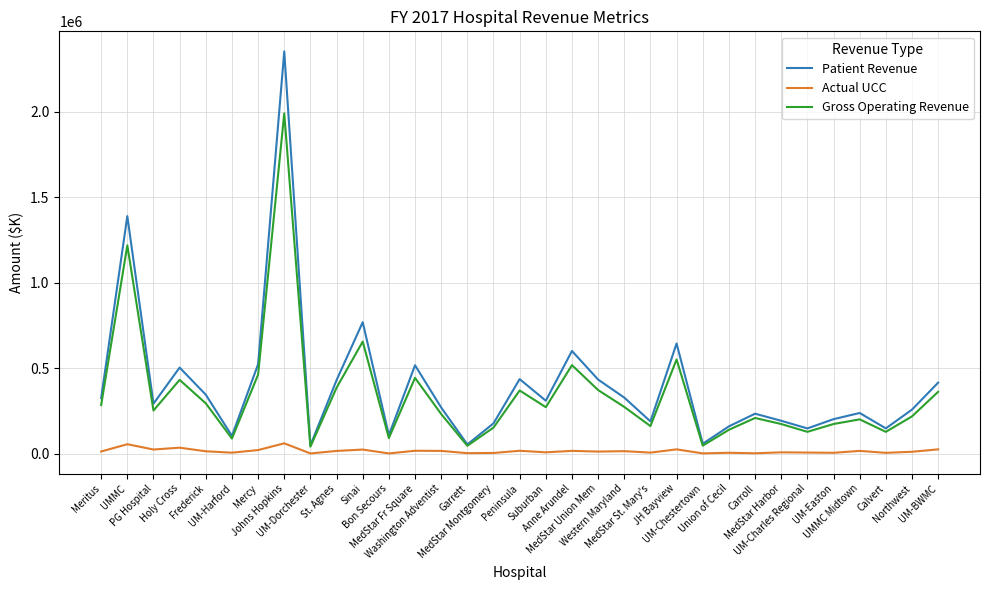

Rank the series at MedStar Fr Square from lowest to highest value.

Actual UCC, Gross Operating Revenue, Patient Revenue